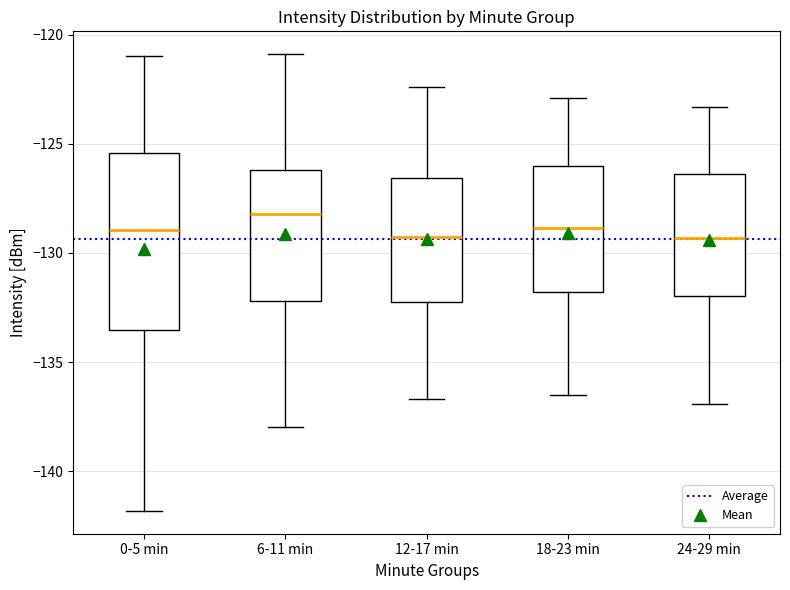

Where does the lower whisker of the box for 24-29 min end on the y-axis? The values are not printed on the chart, so give them approximately, as read against the axis.

-137.0